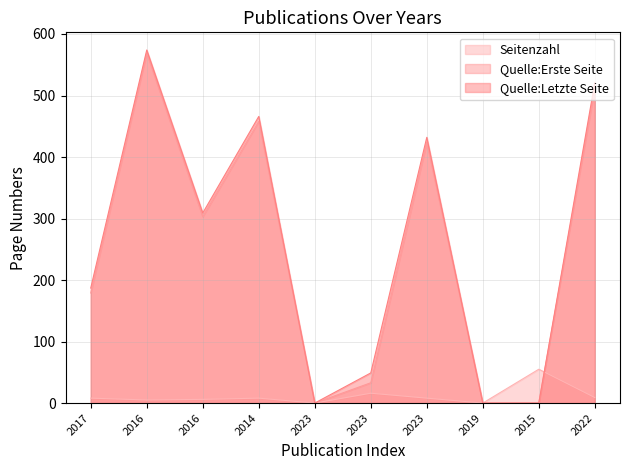

How many values in the Quelle:Erste Seite series exceed 303?

4